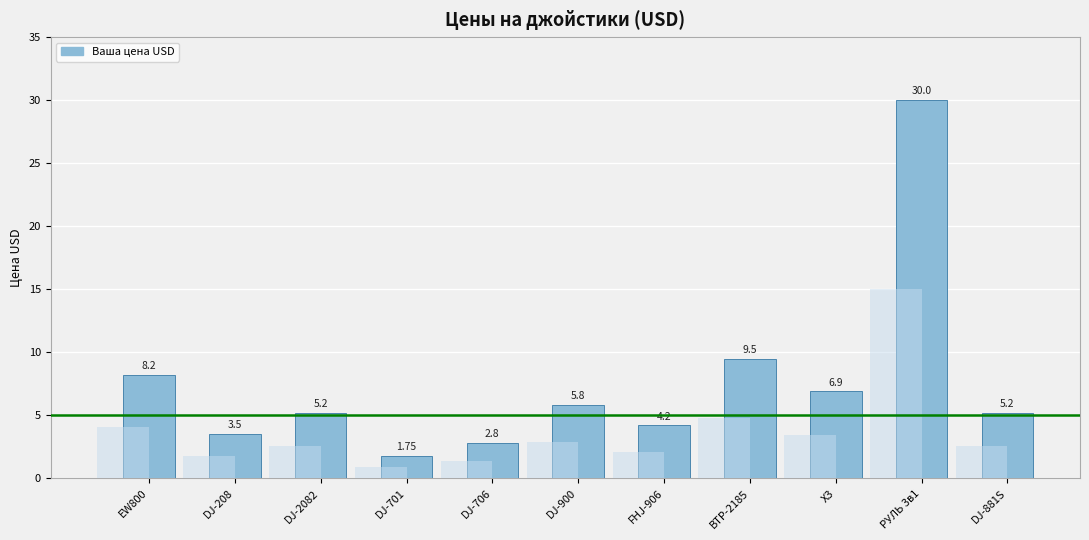

What position from the right is DJ-706?

7